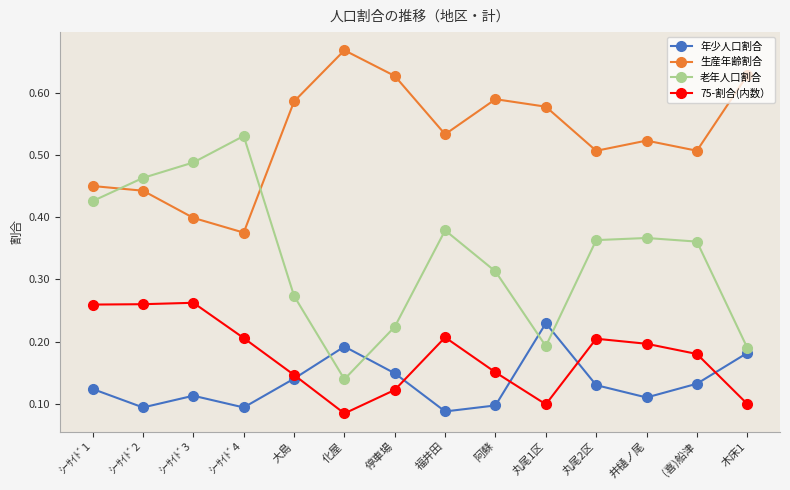

How many interior local valleys does the 老年人口割合 series have?

2